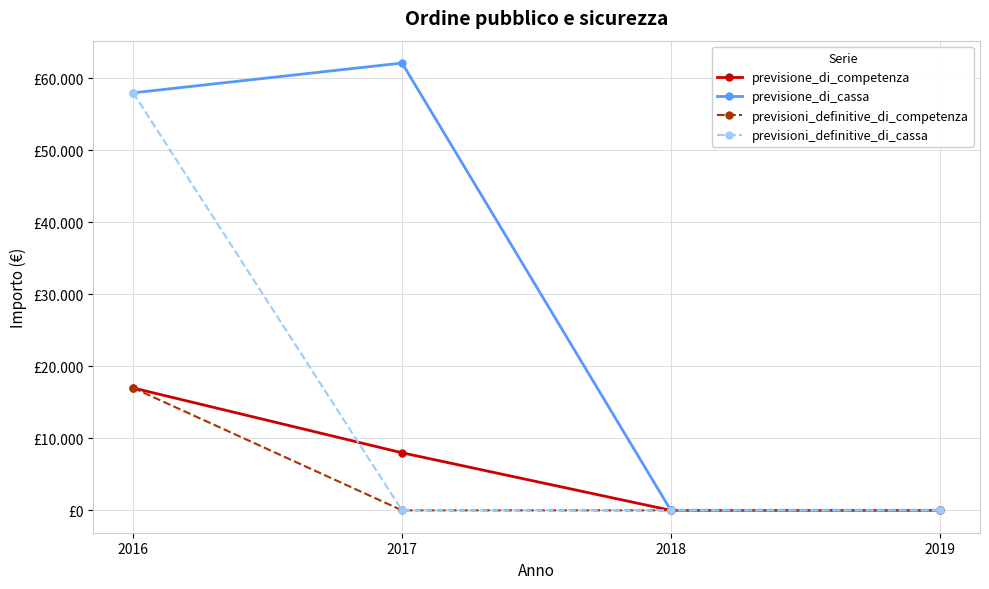

What are all the series names shown in the legend?

previsione_di_competenza, previsione_di_cassa, previsioni_definitive_di_competenza, previsioni_definitive_di_cassa